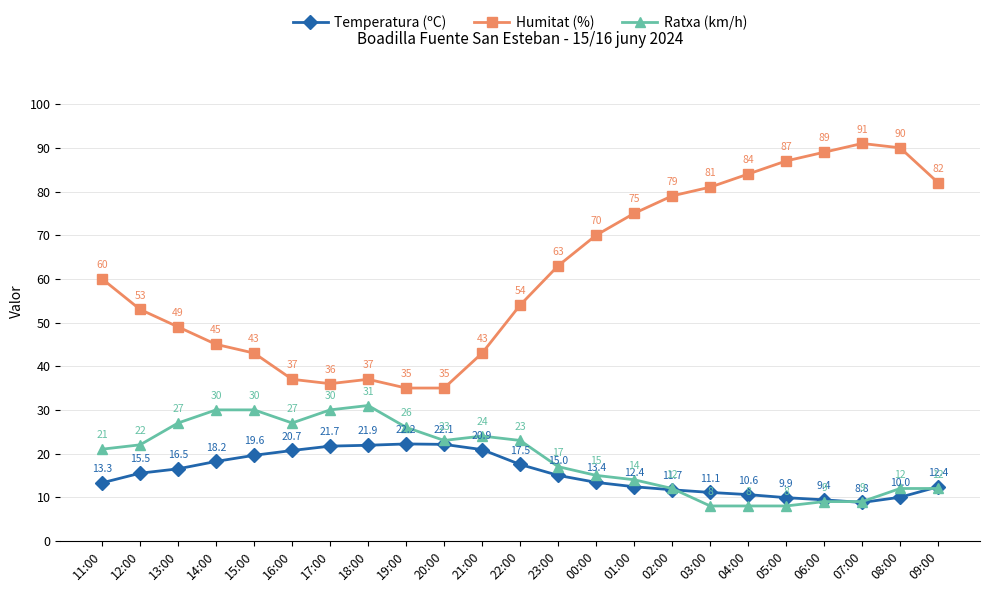

How many lines are shown in the chart?

3